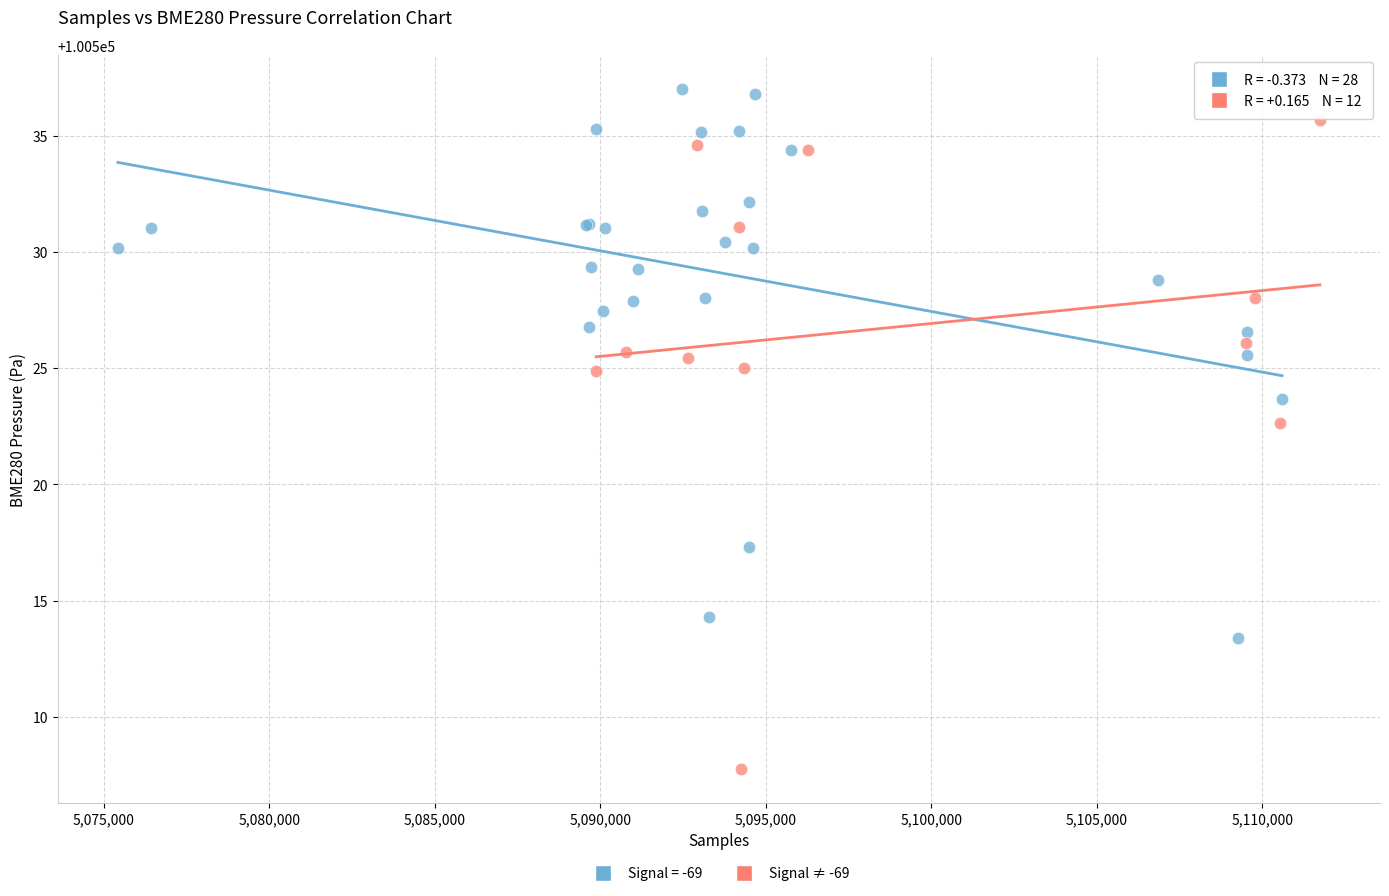

Which series has the largest Y range (max minus min)?

Signal ≠ -69